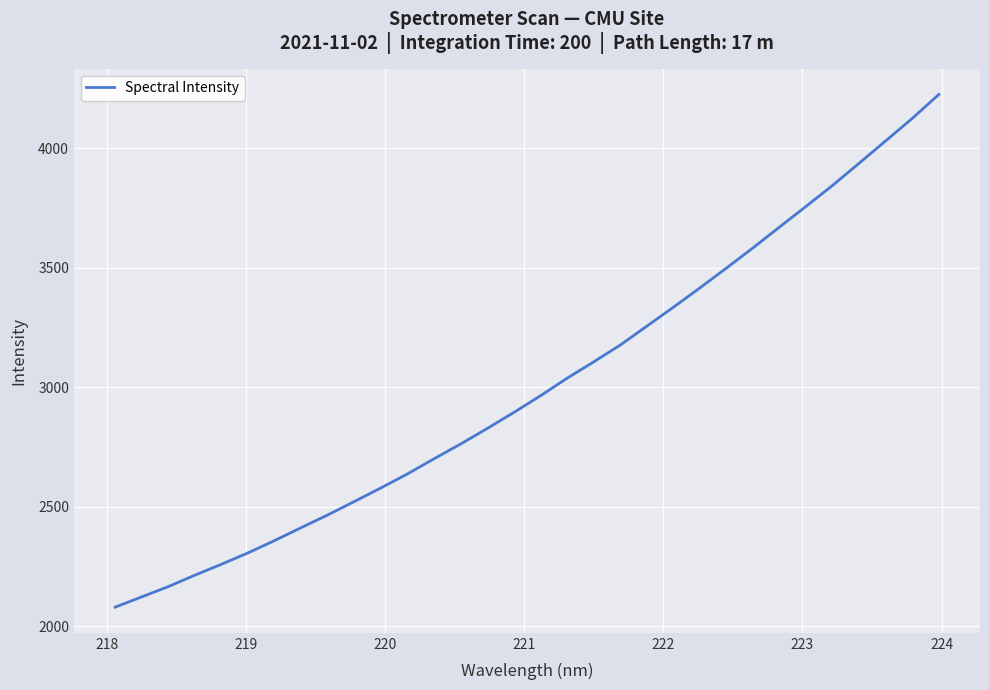

What is the smallest value displayed?

2080.4